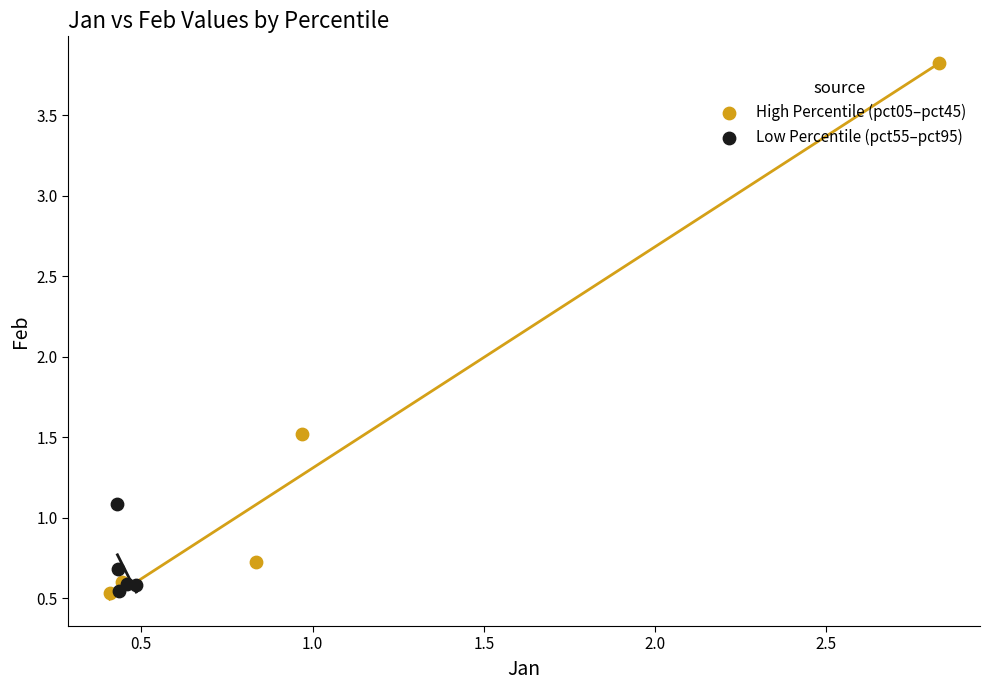

Which series has the largest Y range (max minus min)?

High Percentile (pct05–pct45)